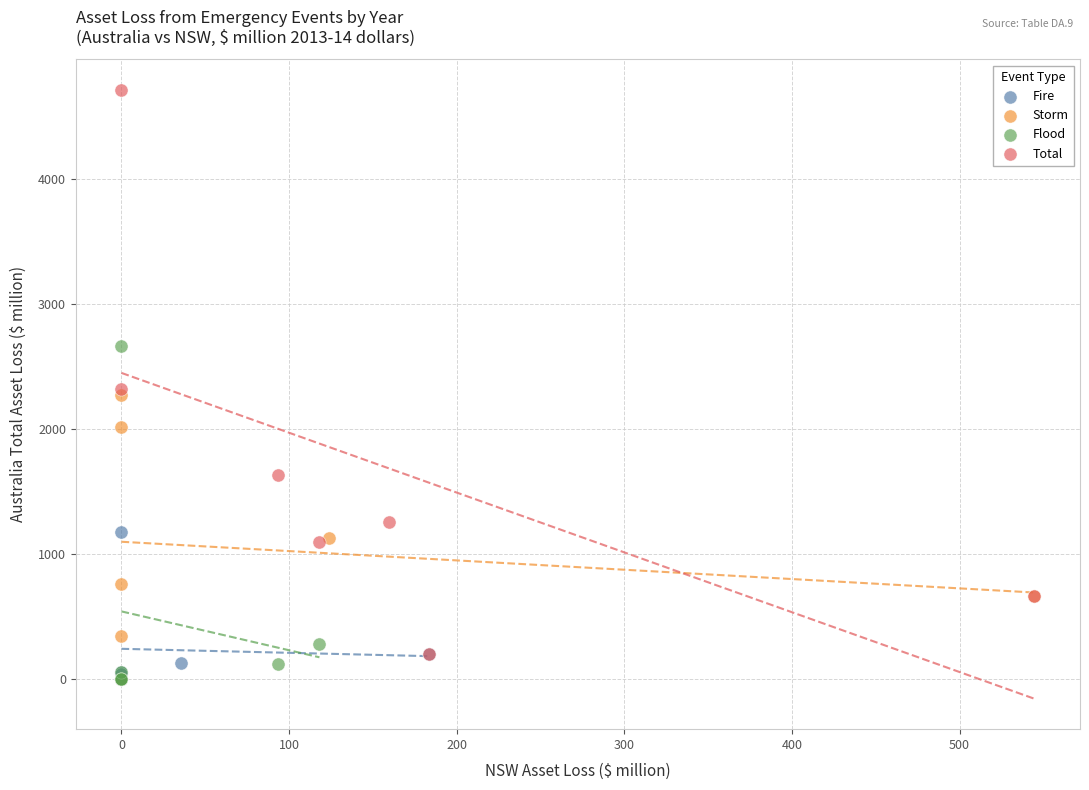

Which series has the widest spread of Y values?

Total